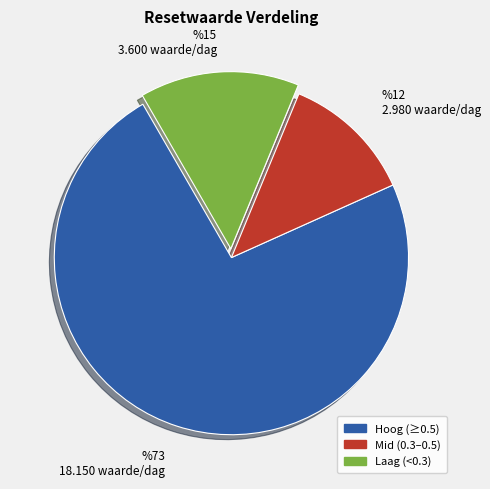

What is the largest slice in the pie chart?

Hoog (≥0.5)